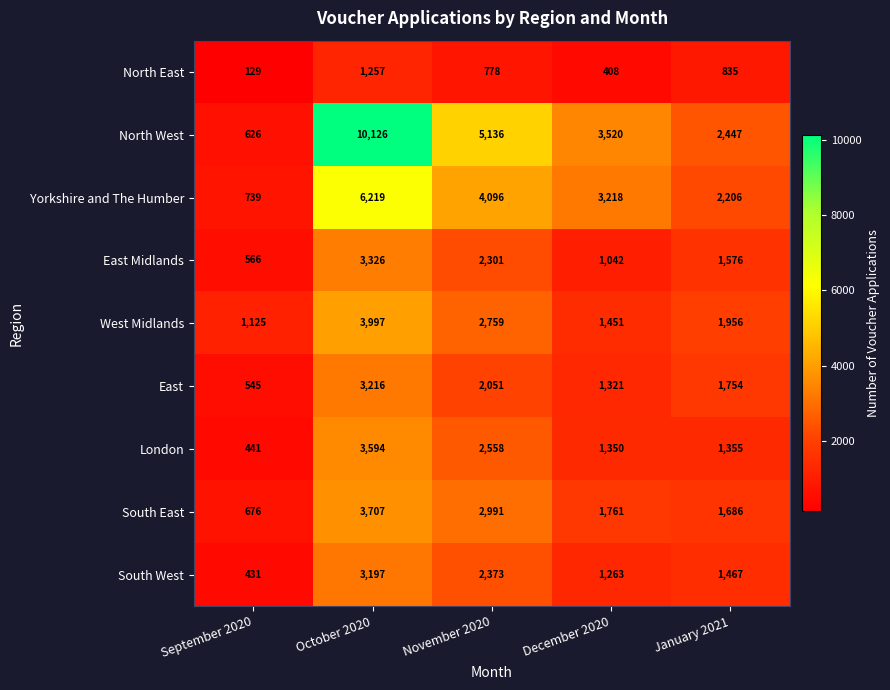

At which category does the chart reach its minimum across all series?

September 2020